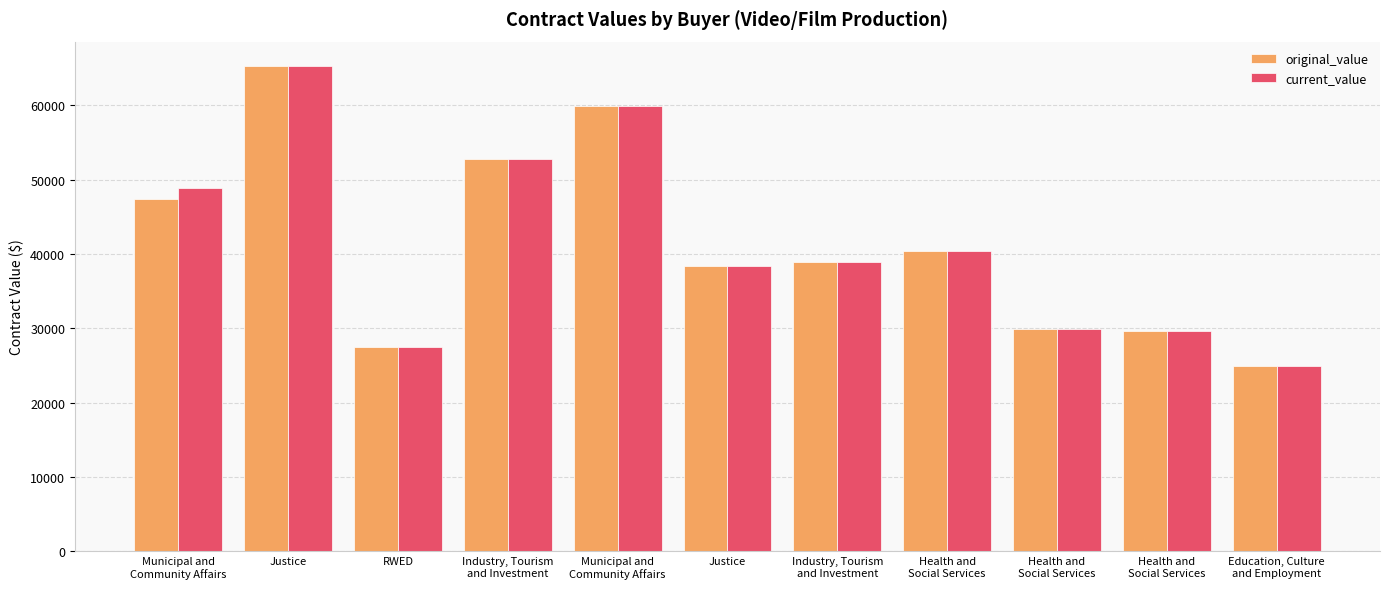

How many groups of bars are there?

11